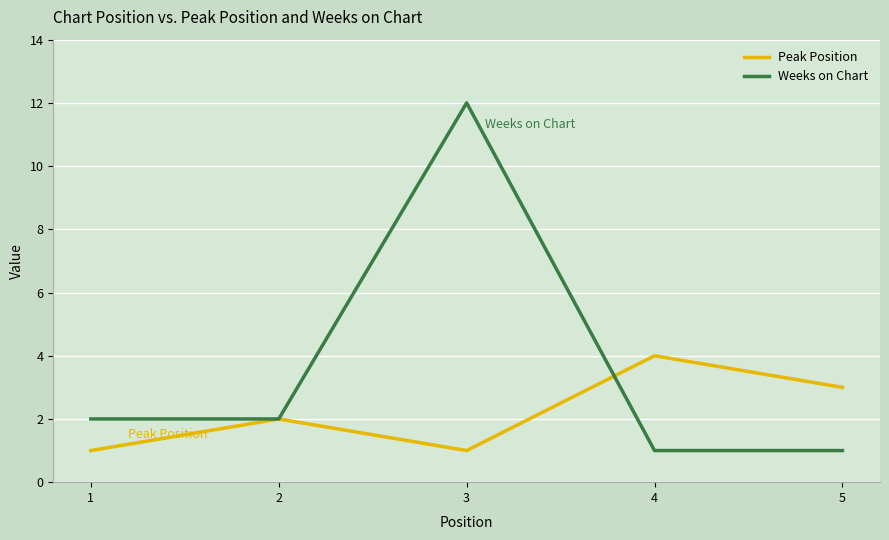

Which series ends up on top after the final intersection of Weeks on Chart and Peak Position?

Peak Position